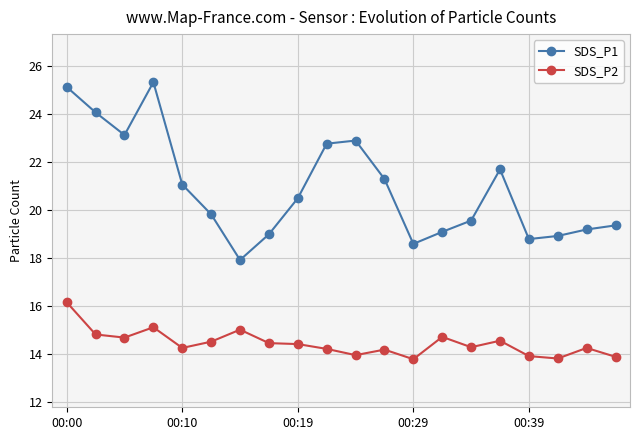

At how many categories does at least one series exceed 17?

20